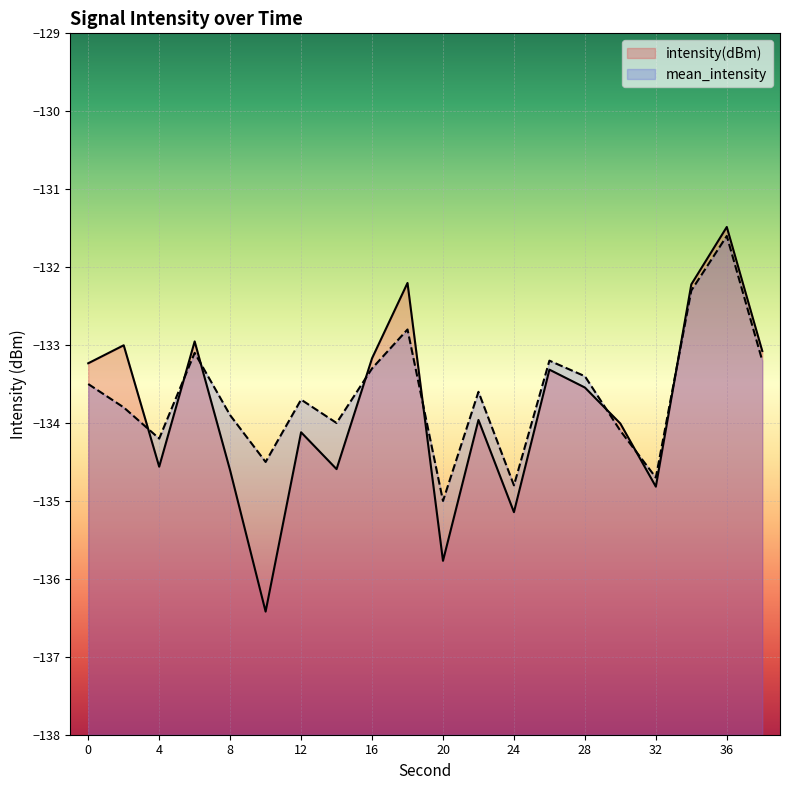

At which category does mean_intensity reach its first local peak?

6